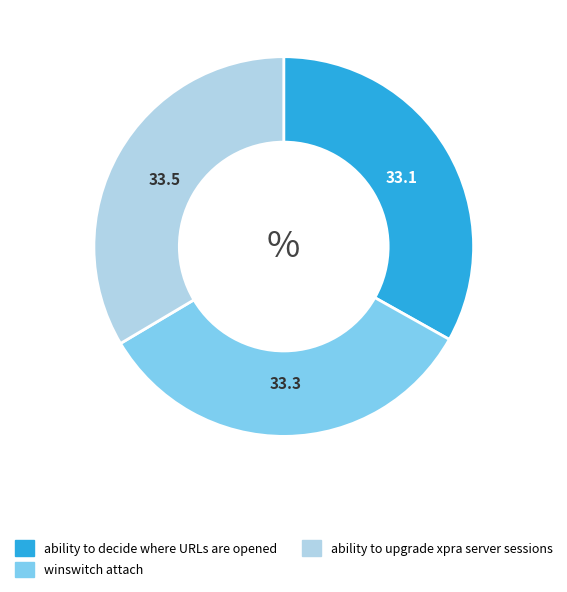

How many slices are in this pie chart?

3